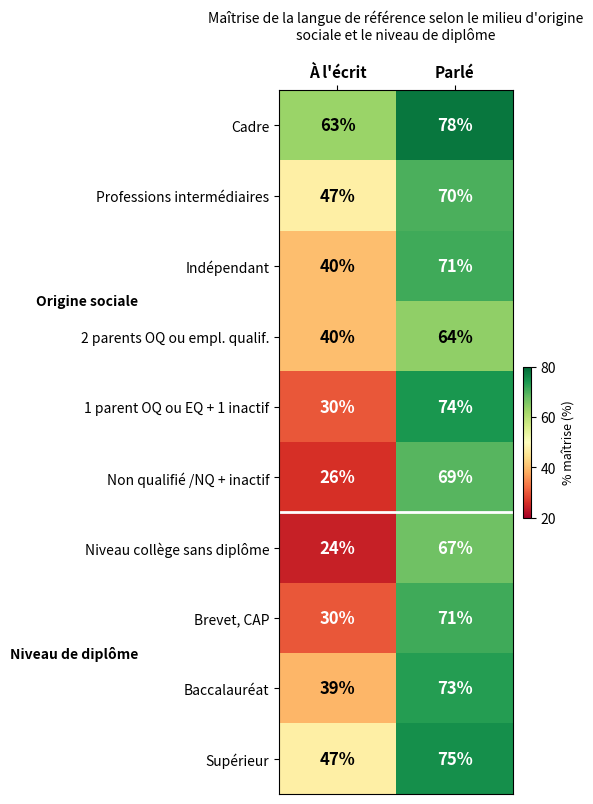

True or false: Professions intermédiaires has a value of 47 at À l'écrit.

True